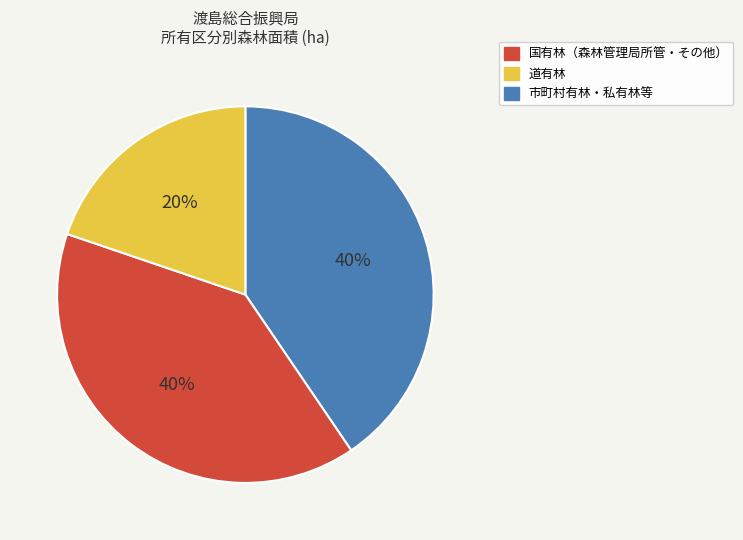

To the nearest percent, what is the average slice percentage?

33%